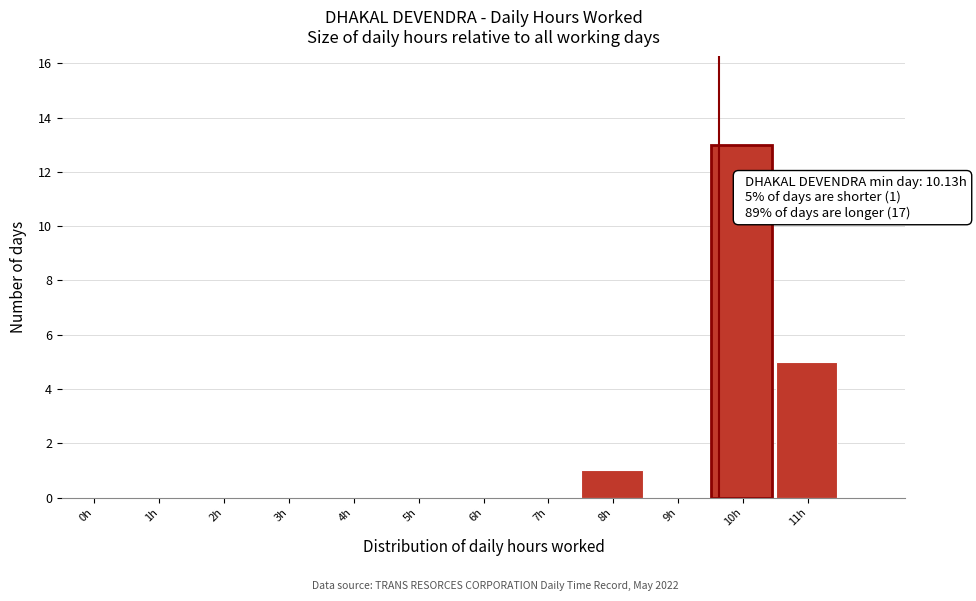

Reading left to right, extract all data points from this chart.

0h=0	1h=0	2h=0	3h=0	4h=0	5h=0	6h=0	7h=0	8h=1	9h=0	10h=13	11h=5